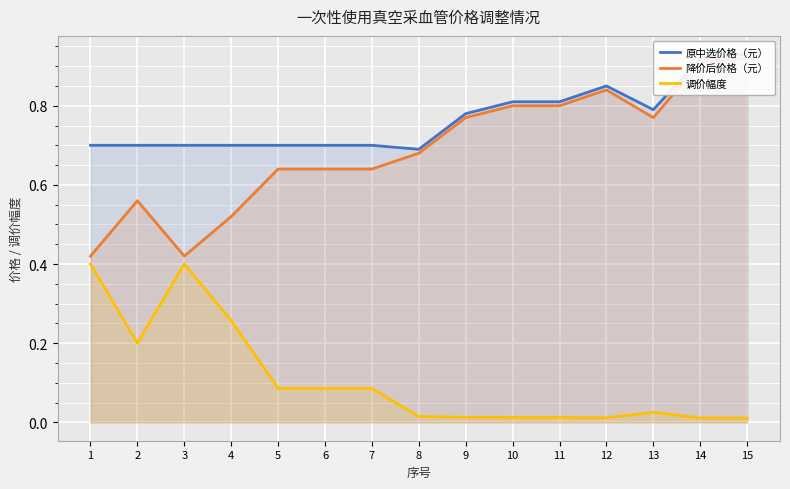

What is the difference between the maximum and second lowest values in the 调价幅度 series?

0.4